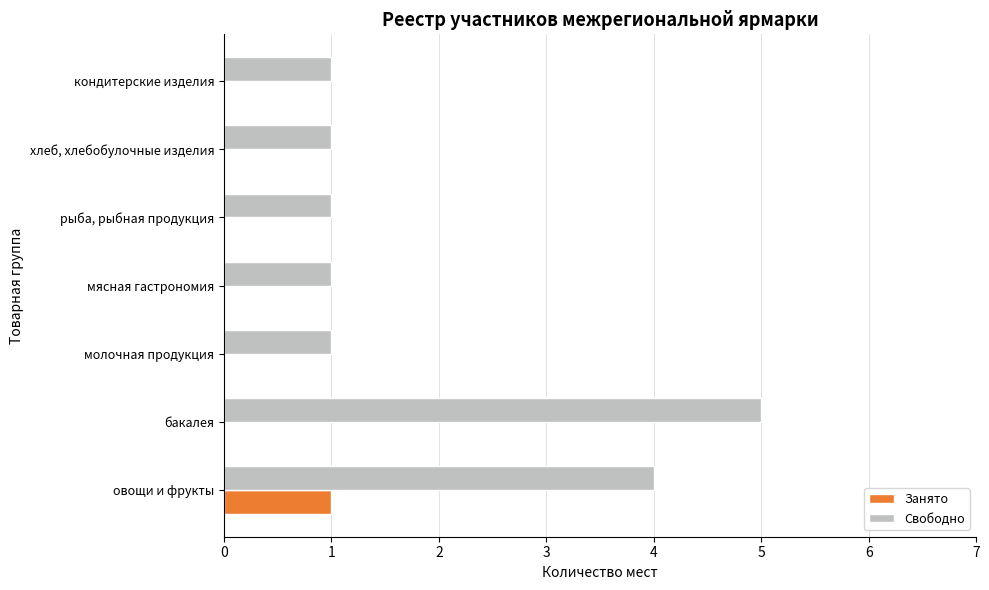

Which category has the highest value across all series?

бакалея